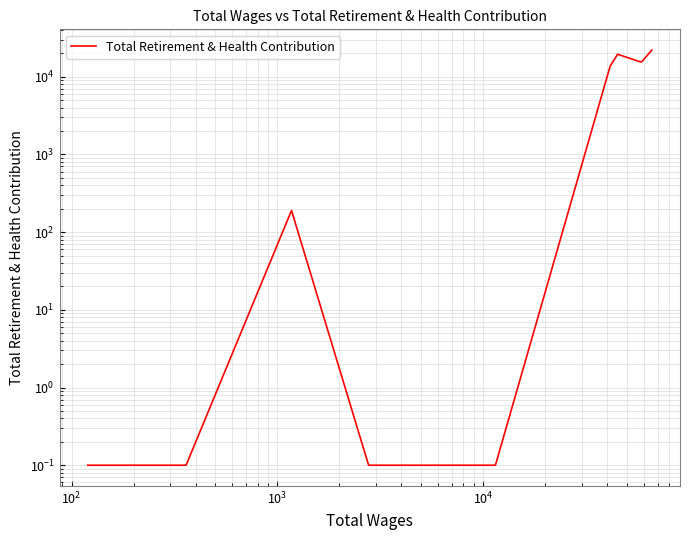

How many interior local peaks (higher than both neighbors) does the data have?

2